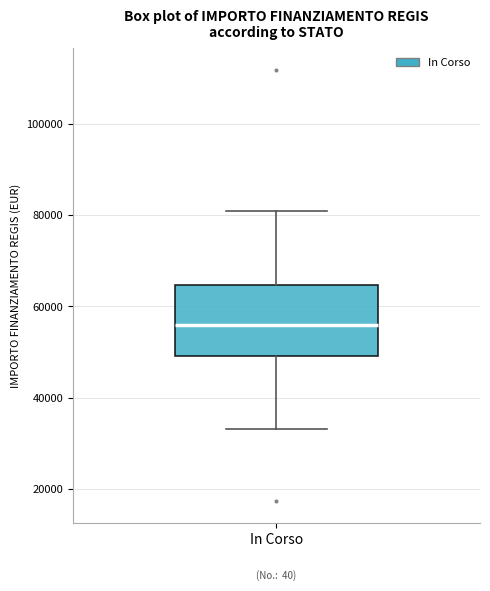

Read this box plot against the y-axis: the position of the median line, the range covered by the box, and the ends of both whiskers. The values are not printed on the chart, so give them approximately, as read against the axis.

median 56000, box 50000 to 64000, whiskers 32000 to 80000